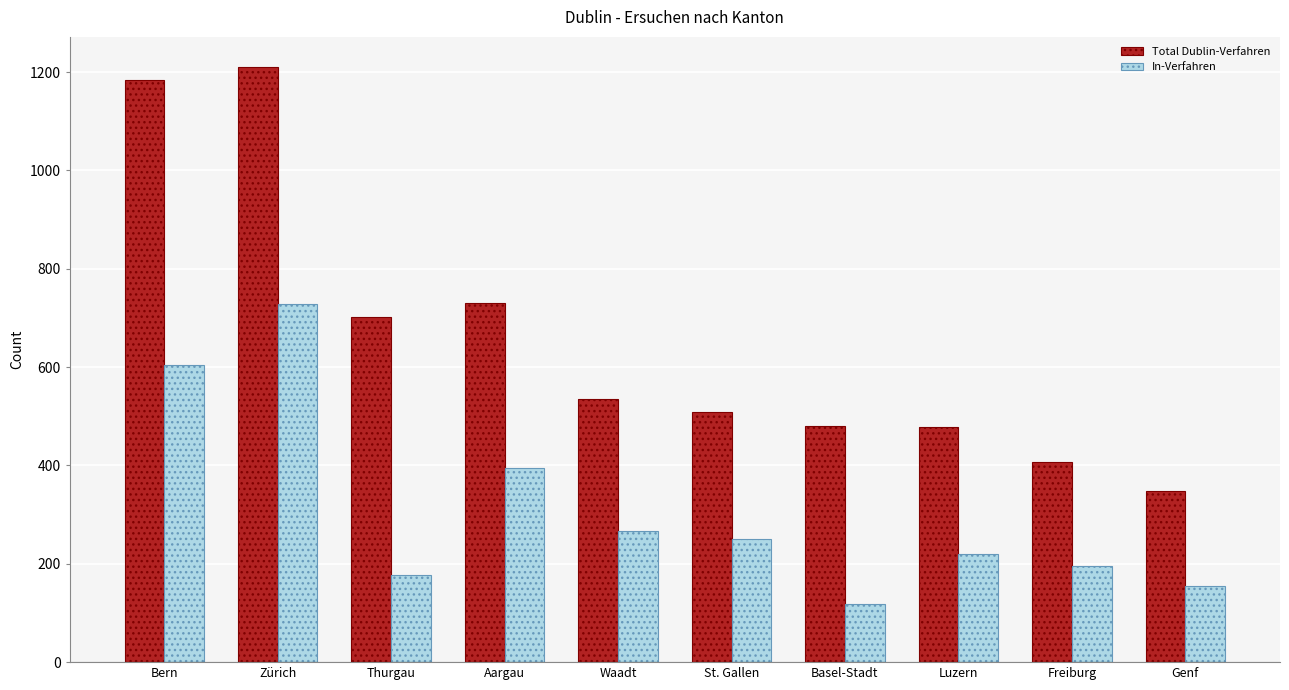

Is it true that Total Dublin-Verfahren equals 730 at Aargau?

True